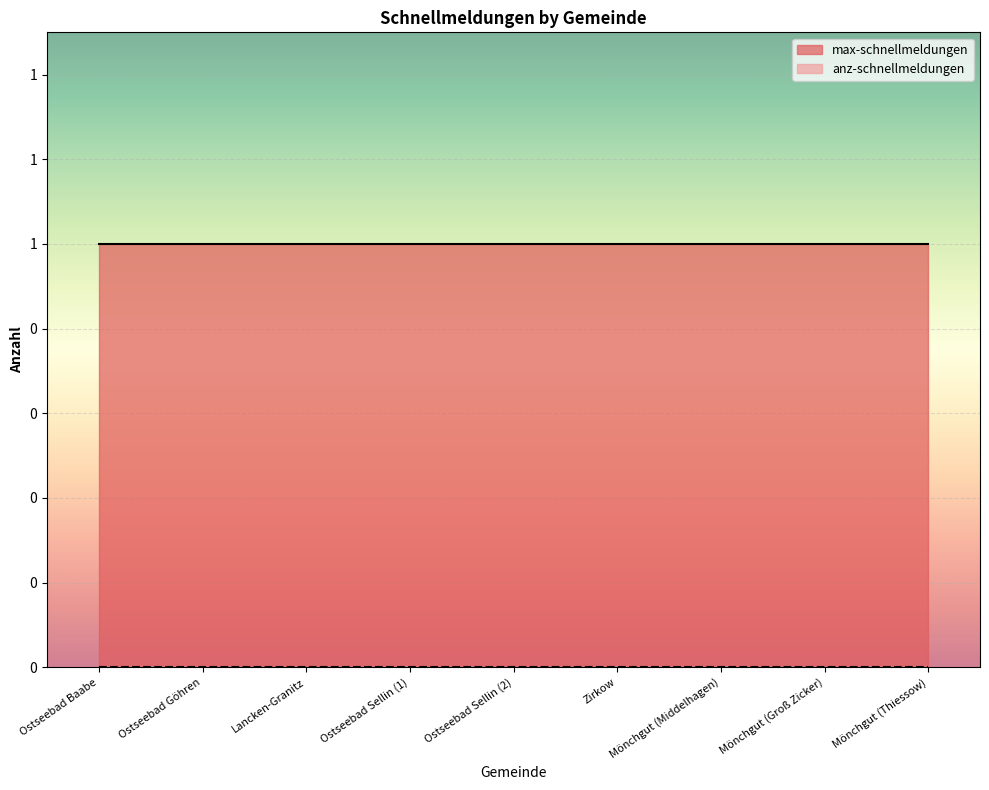

What are all the series names shown in the legend?

max-schnellmeldungen, anz-schnellmeldungen